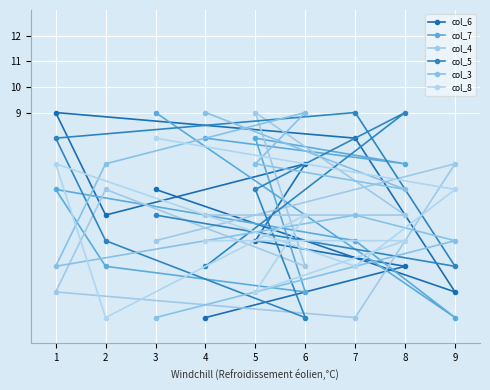

In col_4, how many points are lower than both neighbors (excluding endpoints)?

2